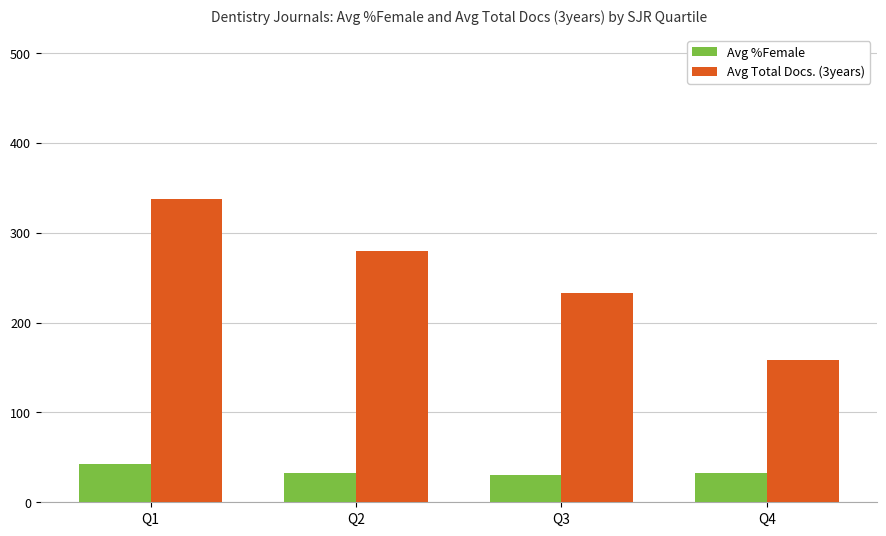

How many groups of bars are there?

4